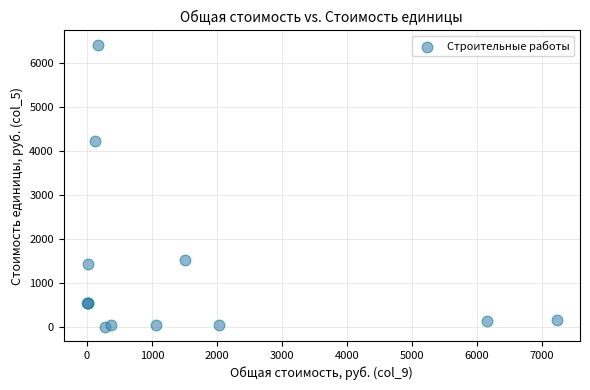

What Y value in the scatter plot is closest to 3207?

4214.1